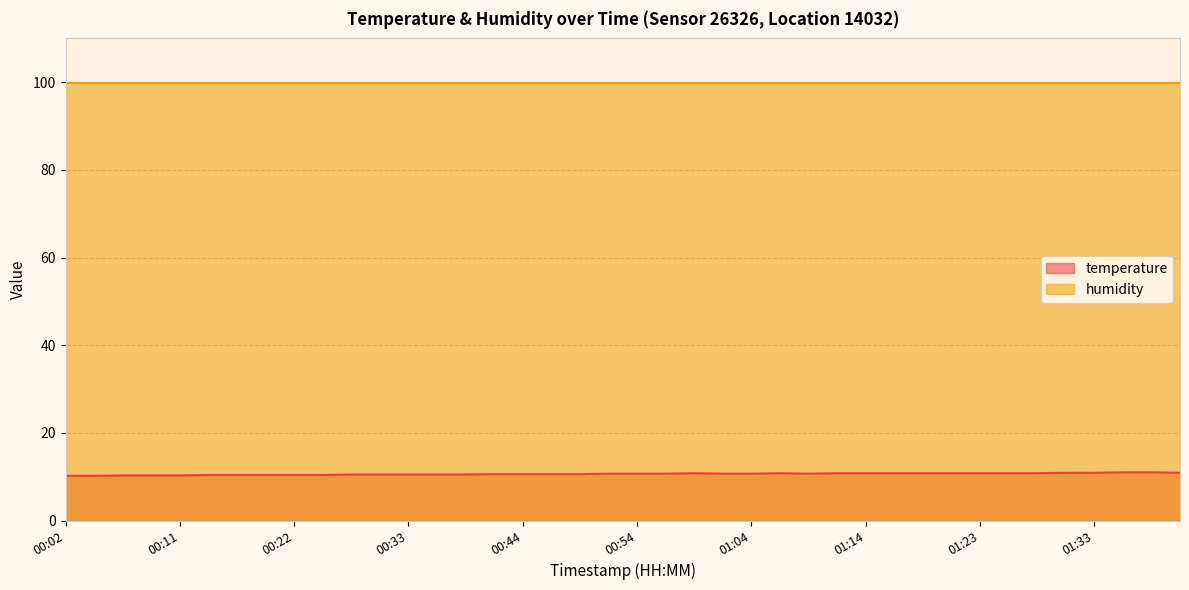

What value does the data have at 00:19?

10.4